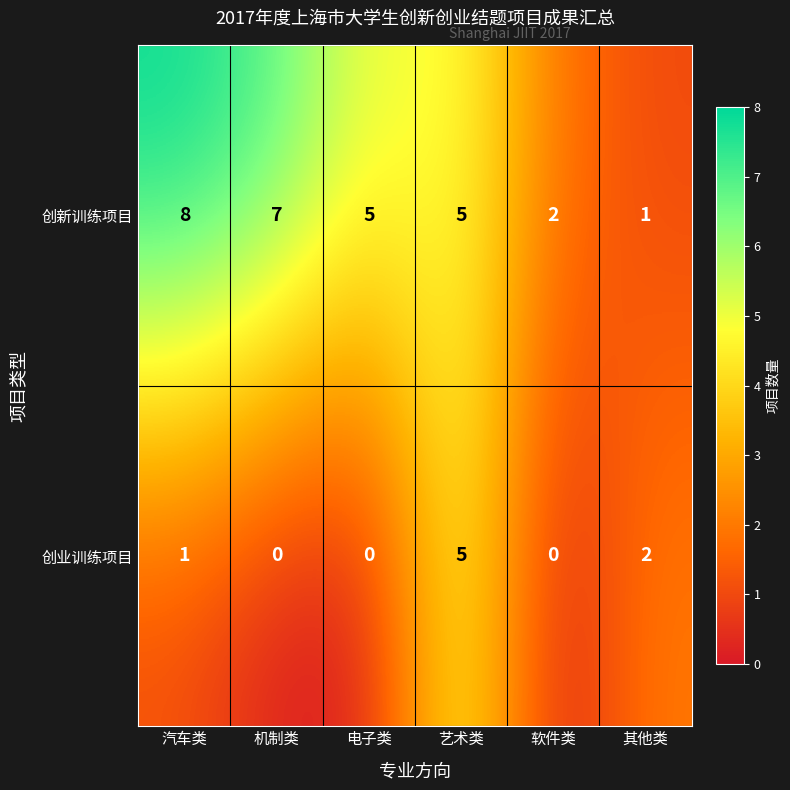

List the series in order of their overall mean, lowest first.

创业训练项目, 创新训练项目